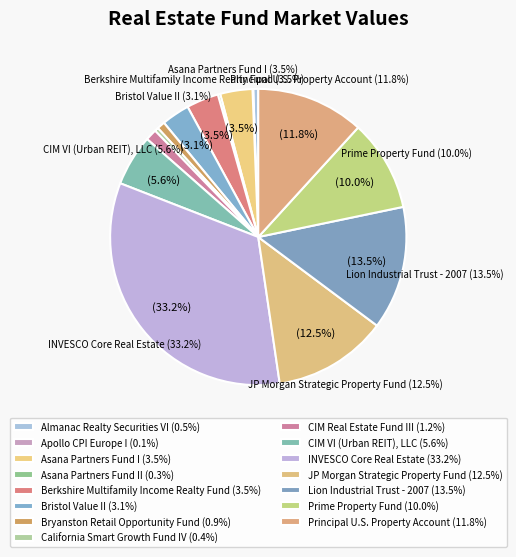

Does Prime Property Fund represent more than half of the total?

No